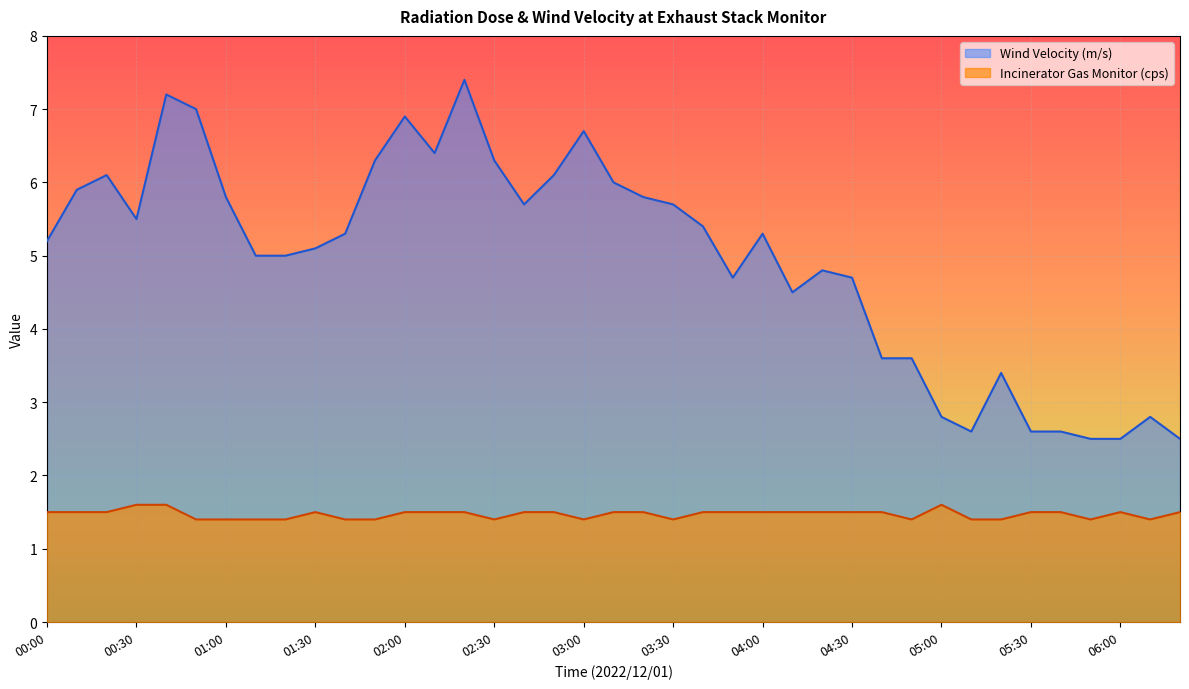

In Incinerator Gas Monitor (cps), how many points are lower than both neighbors (excluding endpoints)?

6